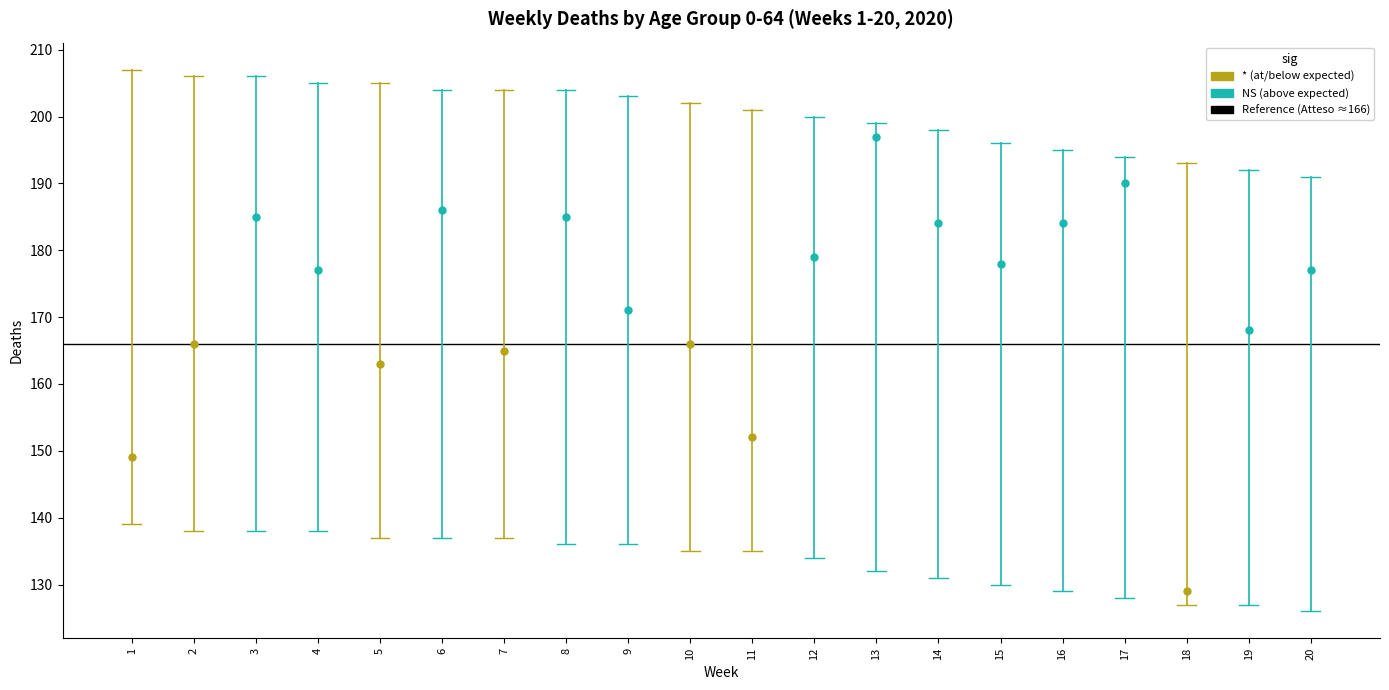

Reading left to right, extract all data points from this chart.

NoDec_EP: 1=149	2=166	3=185	4=177	5=163	6=186	7=165	8=185	9=171	10=166	11=152	12=179	13=197	14=184	15=178	16=184	17=190	18=129	19=168	20=177
Atteso: 1=173	2=172	3=172	4=172	5=171	6=171	7=170	8=170	9=170	10=169	11=168	12=167	13=166	14=165	15=163	16=162	17=161	18=160	19=159	20=158
Lim_sup: 1=207	2=206	3=206	4=205	5=205	6=204	7=204	8=204	9=203	10=202	11=201	12=200	13=199	14=198	15=196	16=195	17=194	18=193	19=192	20=191
Lim_min: 1=139	2=138	3=138	4=138	5=137	6=137	7=137	8=136	9=136	10=135	11=135	12=134	13=132	14=131	15=130	16=129	17=128	18=127	19=127	20=126